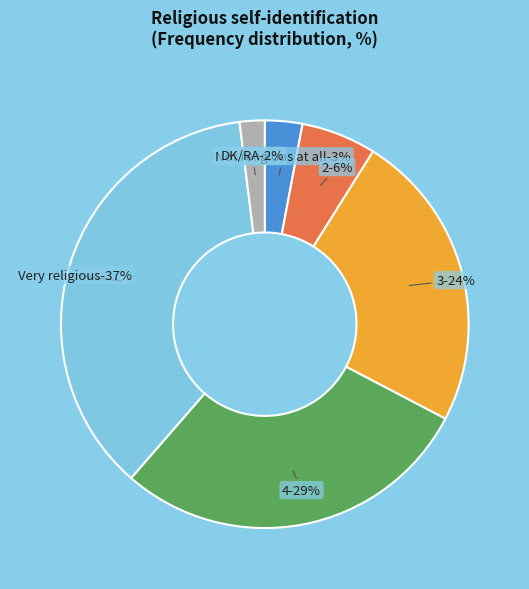

Is there a majority slice in this chart?

No